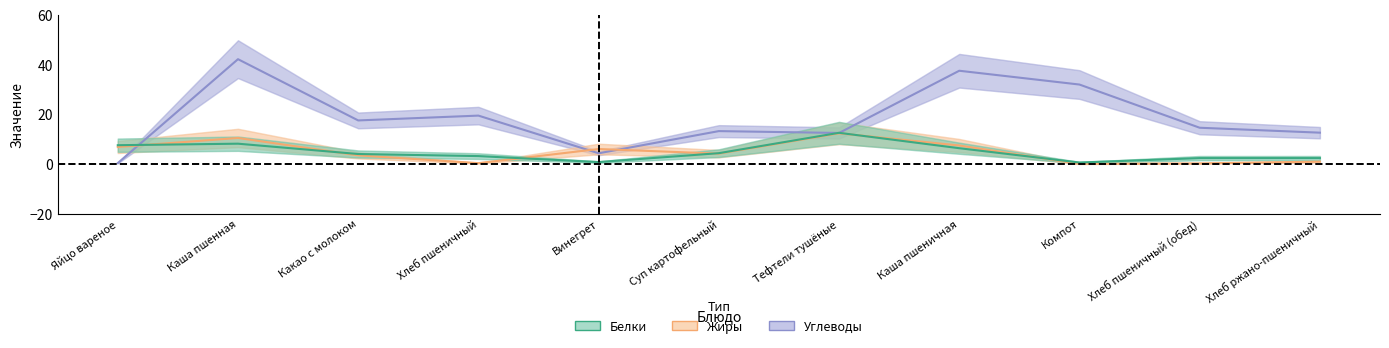

True or false: Углеводы and Жиры cross at least once.

True